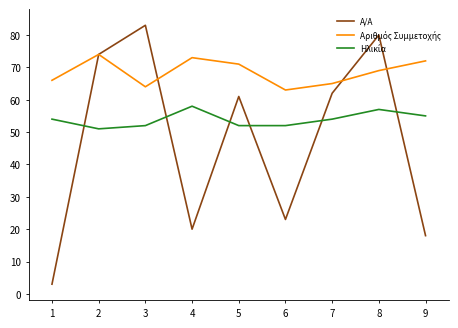

The value of Α/Α at 5 is 61. True or false?

True